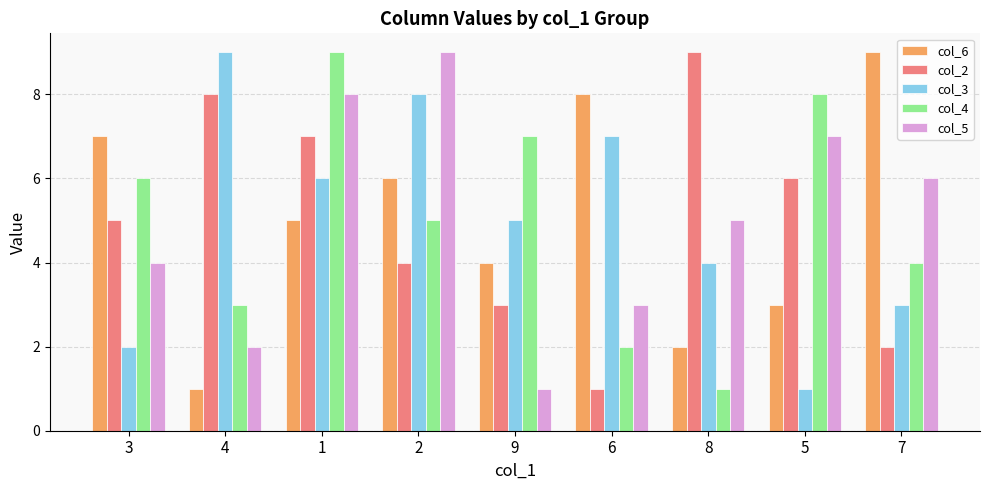

How many bars are there in each group?

5